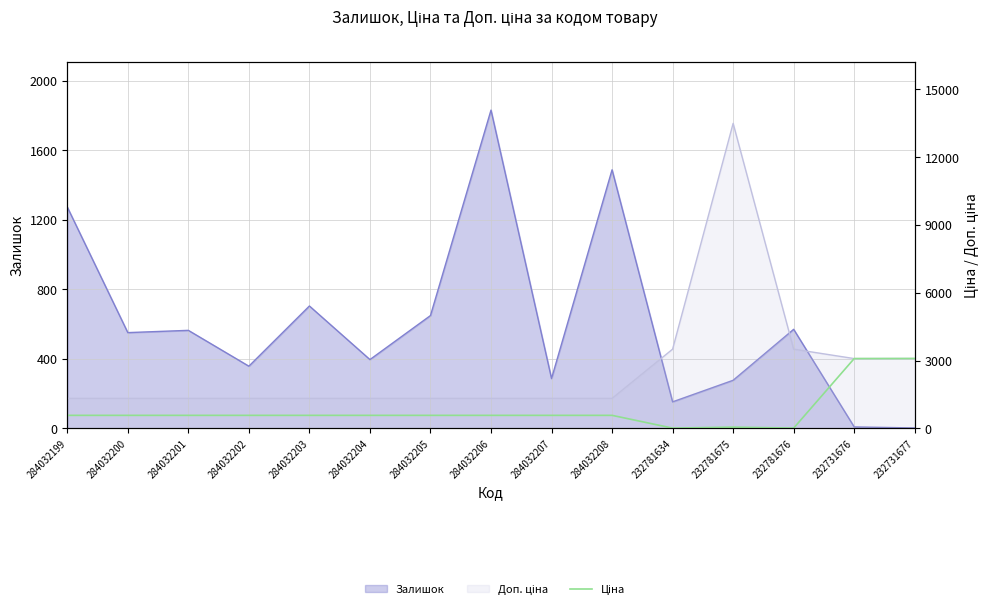

At which category does the chart reach its minimum across all series?

232781634